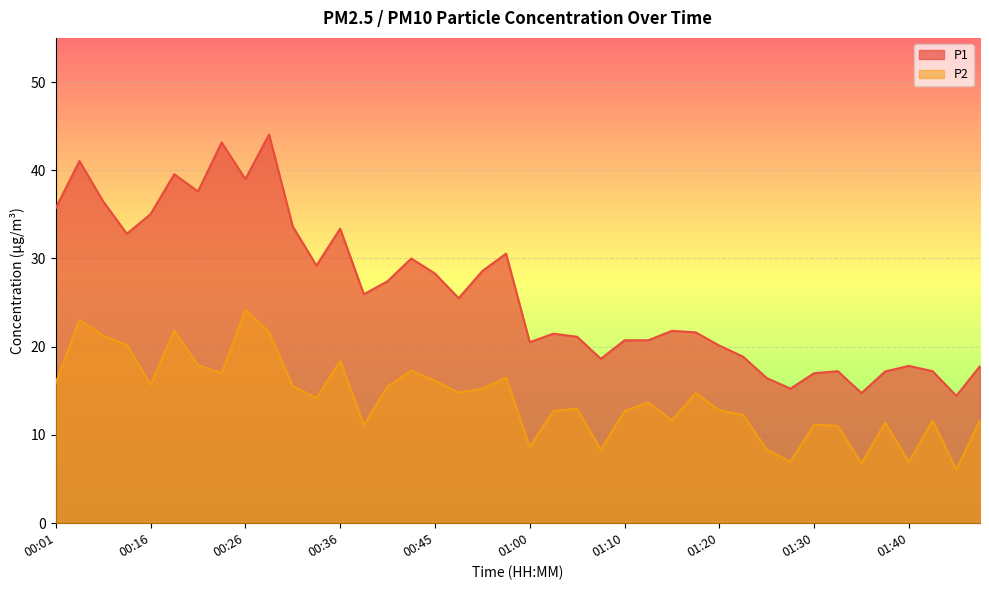

Which series has the widest spread of values?

P1